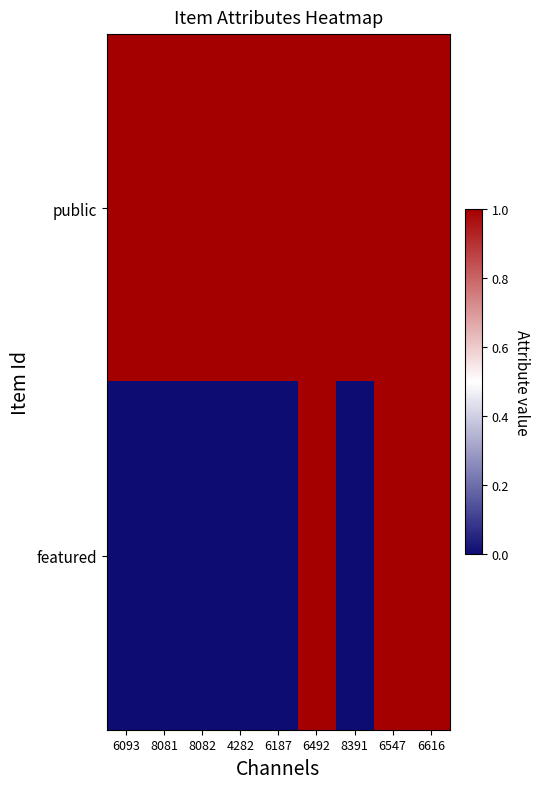

Between 6093 and 8391, which is larger?

6093